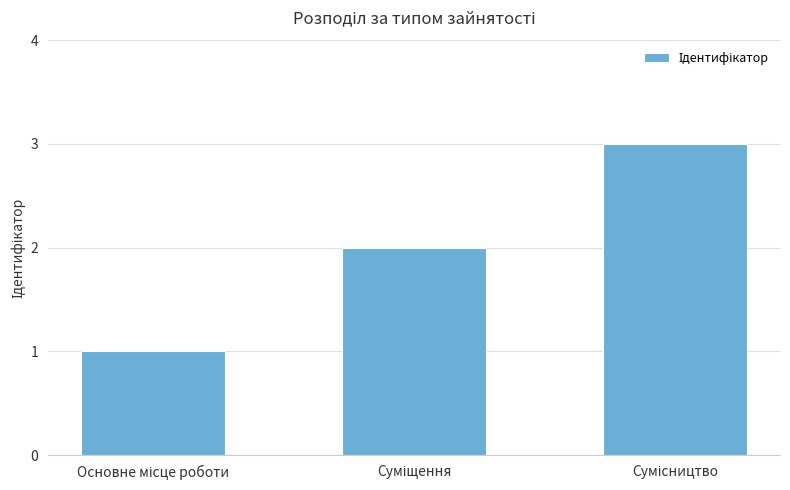

Does the chart contain any negative values?

No